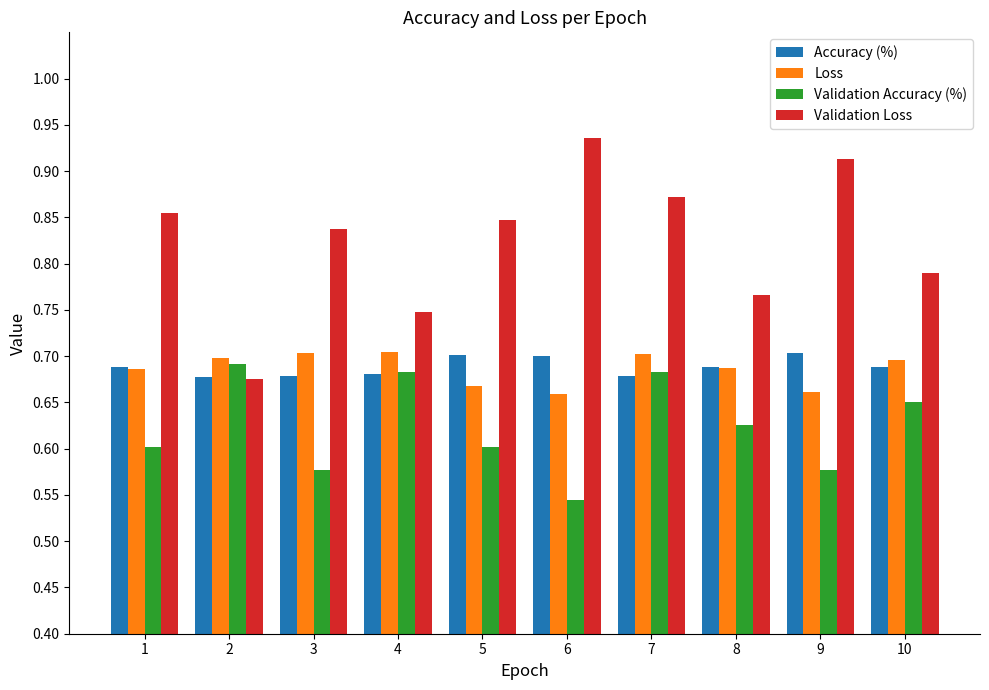

Are the bars grouped side by side (vs. stacked)?

Yes